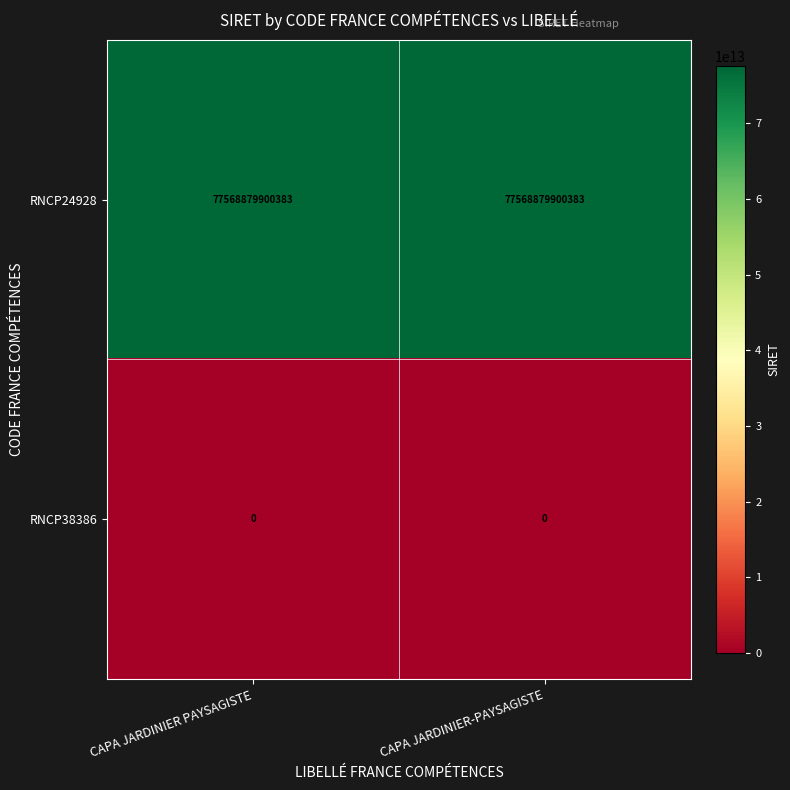

Which series has the largest total across all categories?

RNCP24928